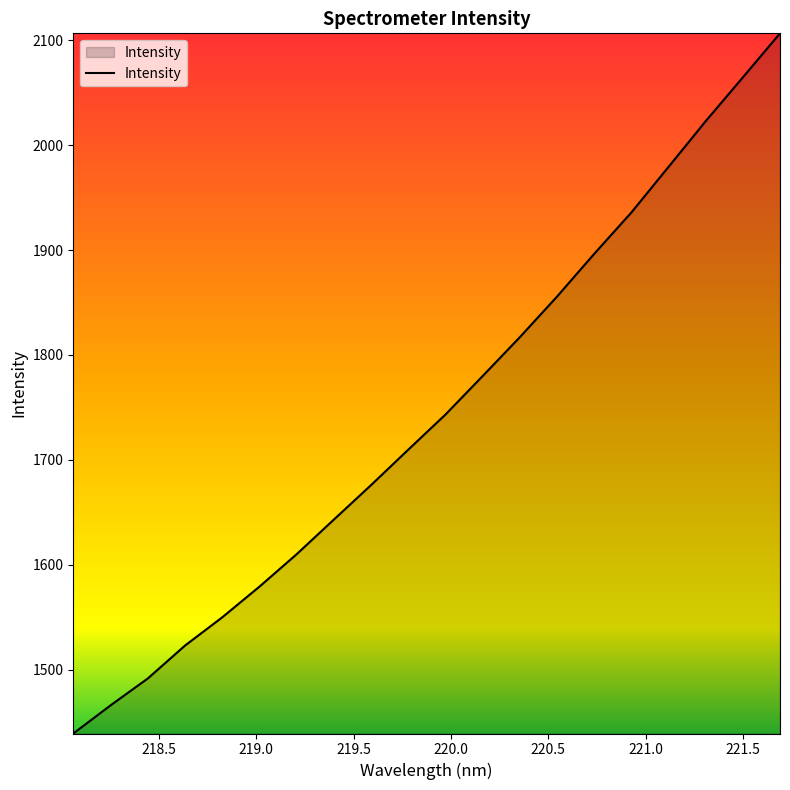

What is the difference between the maximum and minimum values?

666.9